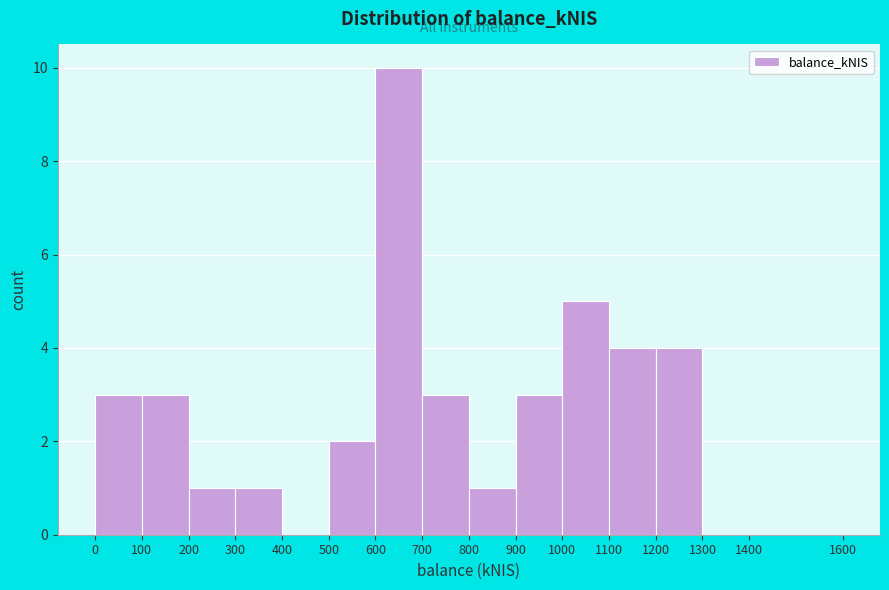

Reading left to right, list every bar in this chart as the range it spans on the x-axis followed by its height. The values are not printed on the chart, so give them approximately, as read against the axis.

0 to 100: 3
100 to 200: 3
200 to 300: 1
300 to 400: 1
400 to 500: 0
500 to 600: 2
600 to 700: 10
700 to 800: 3
800 to 900: 1
900 to 1000: 3
1000 to 1100: 5
1100 to 1200: 4
1200 to 1300: 4
1300 to 1400: 0
1400 to 1600: 0